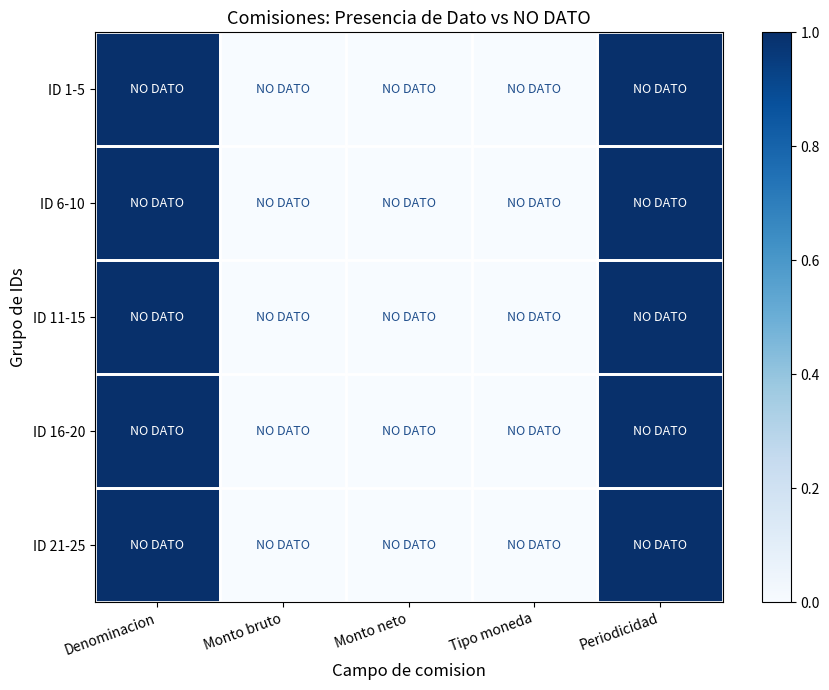

Which label corresponds to the smallest value in the chart?

Monto bruto